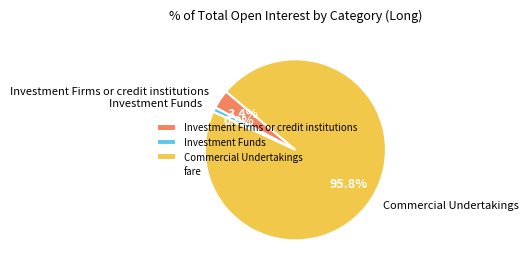

Which slice is the smallest?

Investment Funds